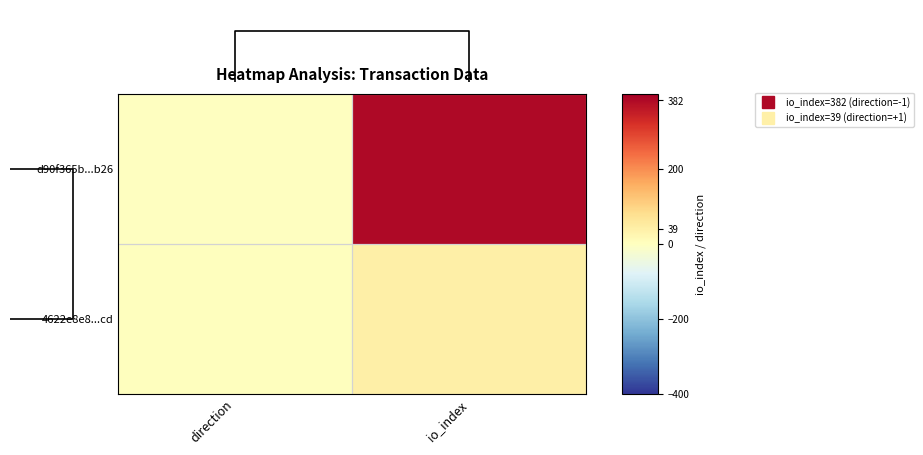

What is the difference between the d90f365b...b26 values at io_index and direction?

383